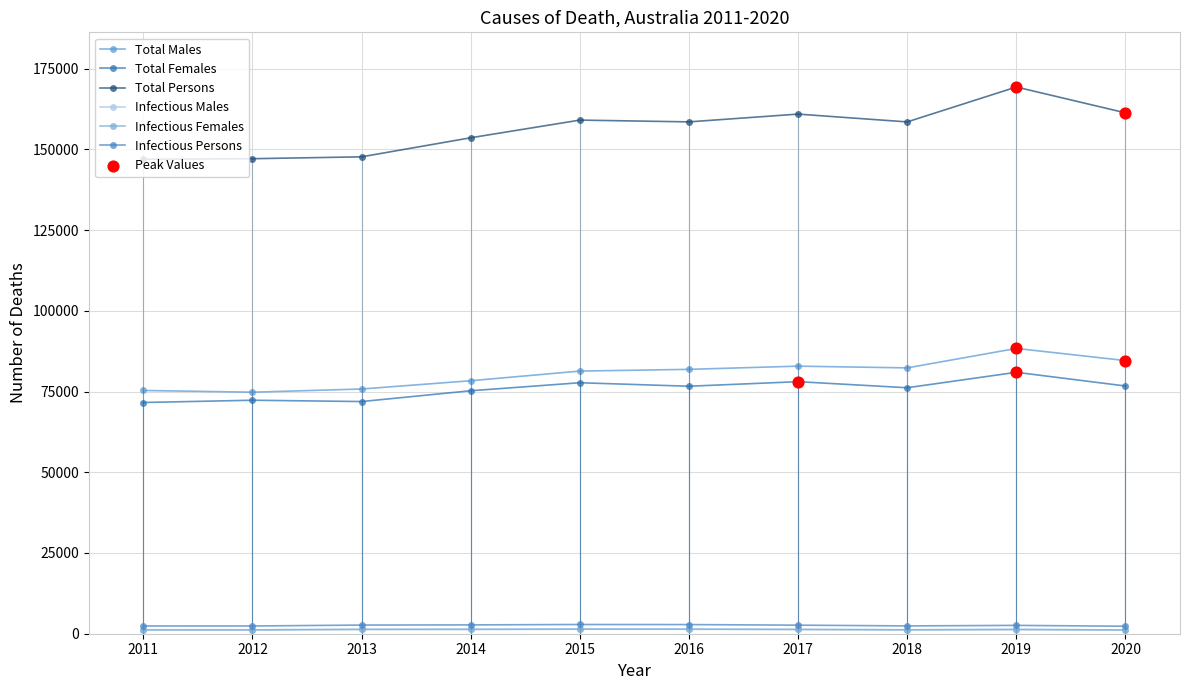

Does the chart have visible grid lines?

Yes